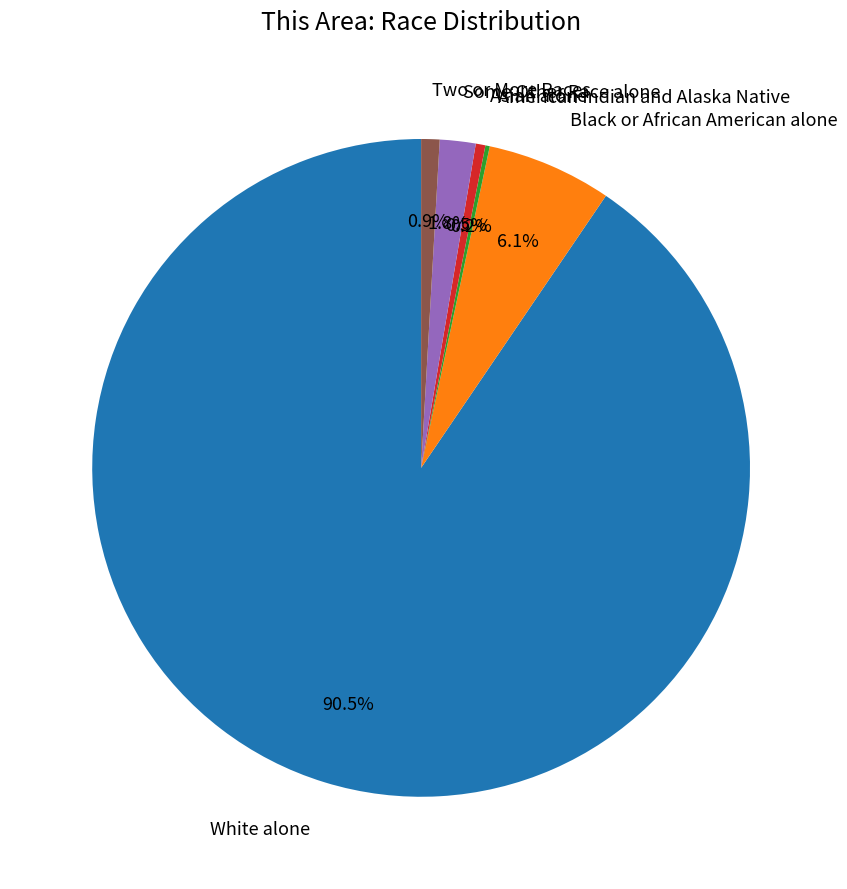

Does any single category account for the majority?

Yes